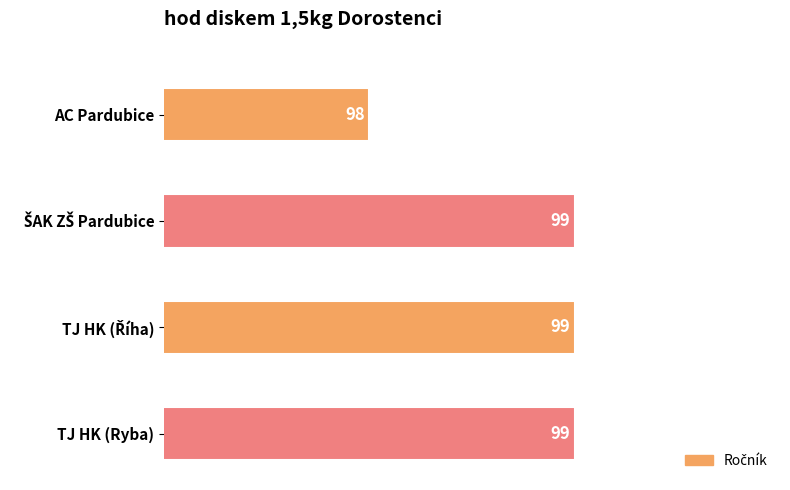

What is the ratio of the value at AC Pardubice to the value at TJ HK (Ryba)?

1.0